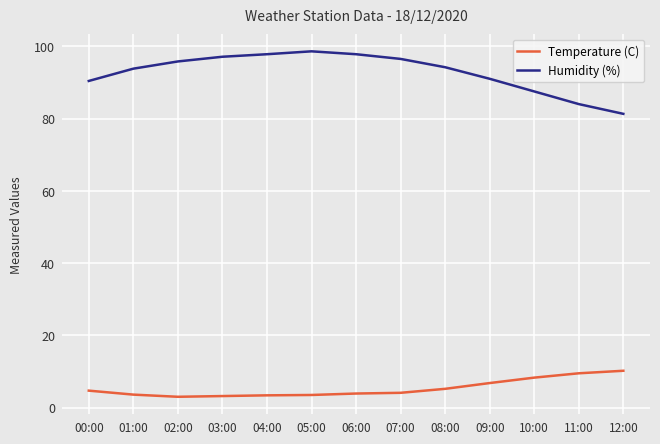

What is the difference between the Humidity (%) values at 10:00 and 04:00?

10.3